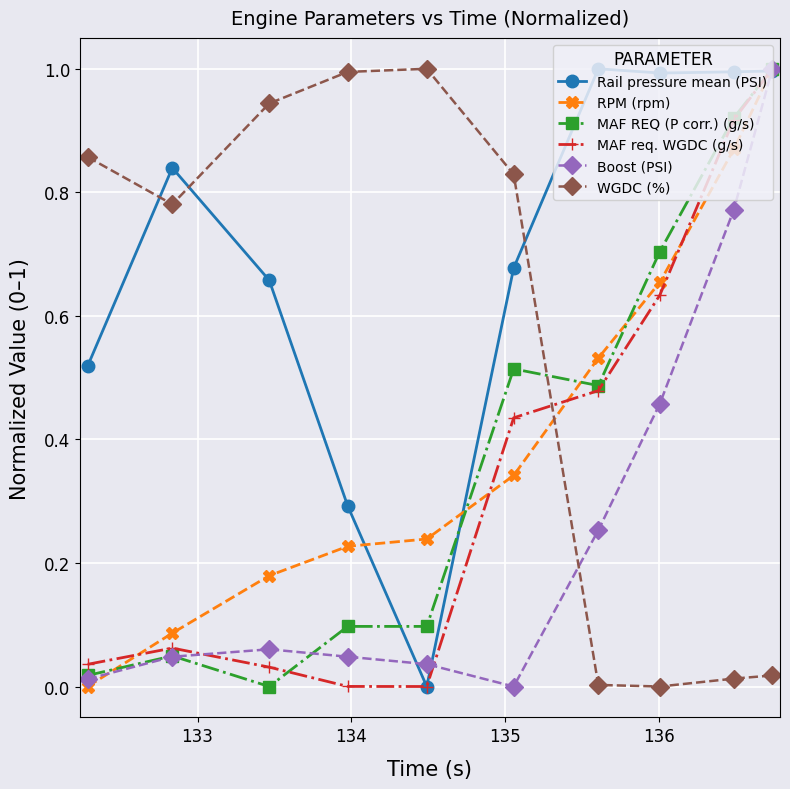

True or false: Rail pressure mean (PSI) has more than 0 points higher than both neighbors.

True